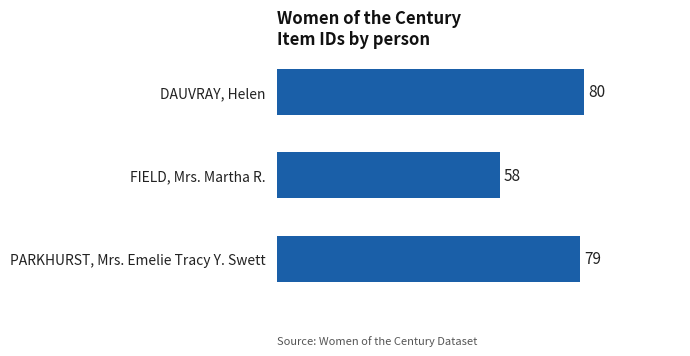

How many distinct data groups are displayed?

1